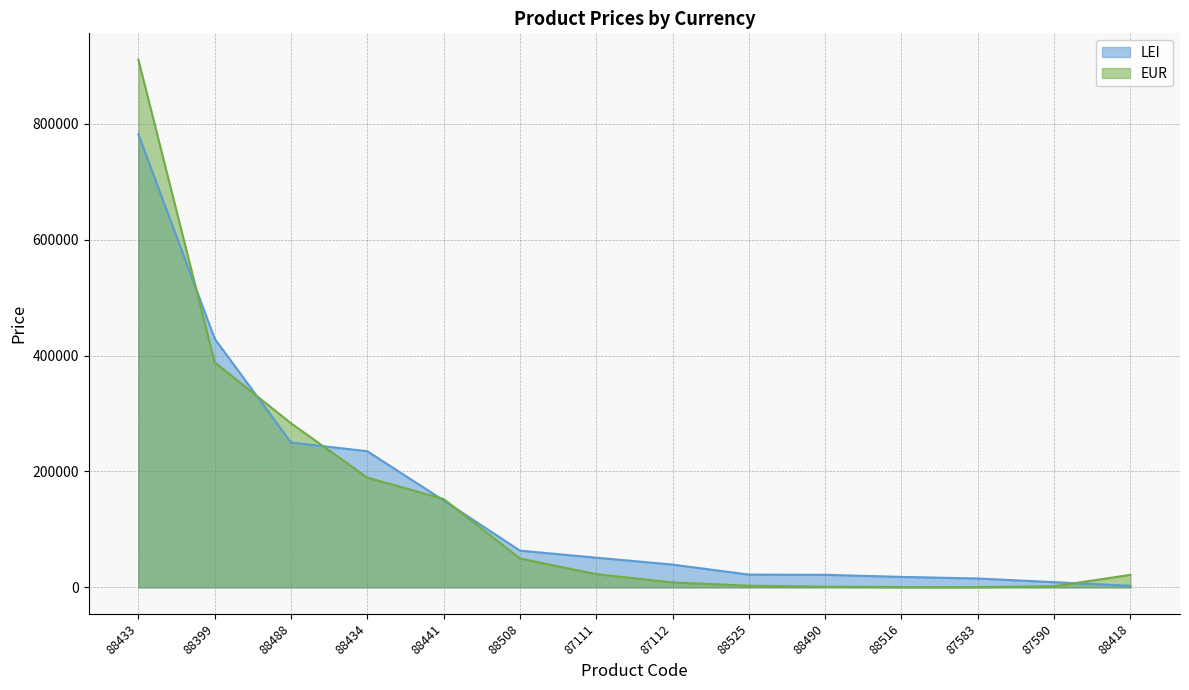

Which series ends up on top after the final intersection of LEI and EUR?

EUR